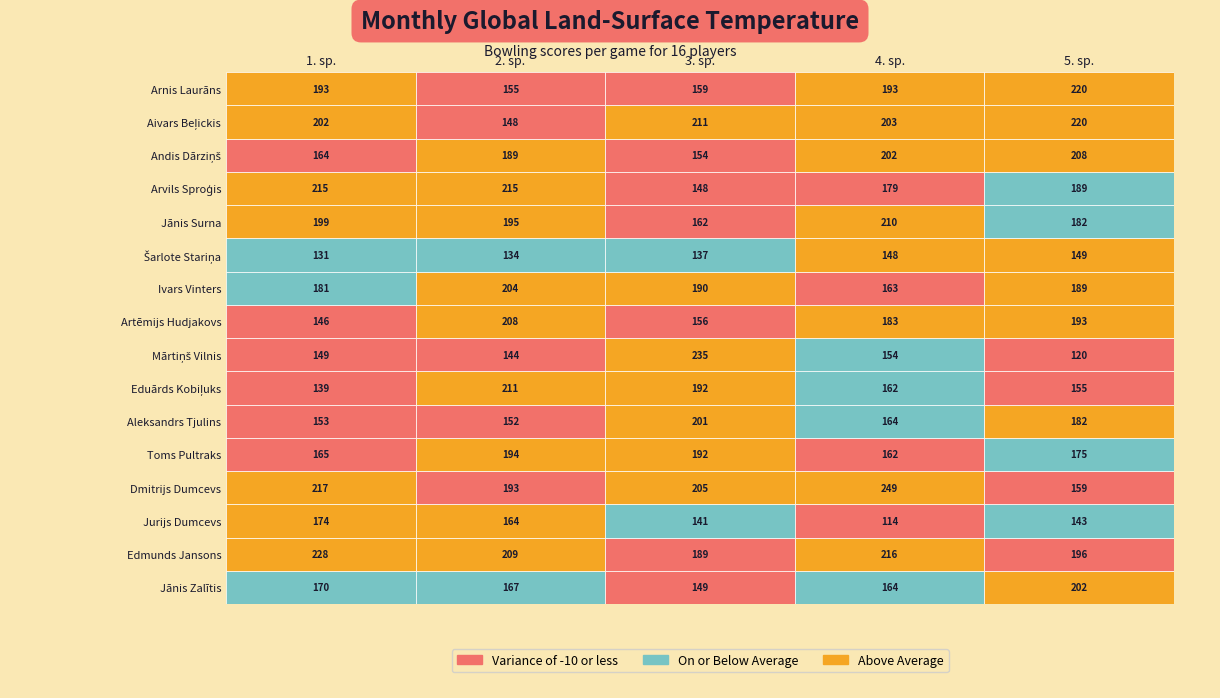

Reading left to right, list all the values displayed in this chart.

Jānis Zalītis: 1. sp.=170	2. sp.=167	3. sp.=149	4. sp.=164	5. sp.=202
Edmunds Jansons: 1. sp.=228	2. sp.=209	3. sp.=189	4. sp.=216	5. sp.=196
Jurijs Dumcevs: 1. sp.=174	2. sp.=164	3. sp.=141	4. sp.=114	5. sp.=143
Dmitrijs Dumcevs: 1. sp.=217	2. sp.=193	3. sp.=205	4. sp.=249	5. sp.=159
Toms Pultraks: 1. sp.=165	2. sp.=194	3. sp.=192	4. sp.=162	5. sp.=175
Aleksandrs Tjulins: 1. sp.=153	2. sp.=152	3. sp.=201	4. sp.=164	5. sp.=182
Eduārds Kobiļuks: 1. sp.=139	2. sp.=211	3. sp.=192	4. sp.=162	5. sp.=155
Mārtiņš Vilnis: 1. sp.=149	2. sp.=144	3. sp.=235	4. sp.=154	5. sp.=120
Artēmijs Hudjakovs: 1. sp.=146	2. sp.=208	3. sp.=156	4. sp.=183	5. sp.=193
Ivars Vinters: 1. sp.=181	2. sp.=204	3. sp.=190	4. sp.=163	5. sp.=189
Šarlote Stariņa: 1. sp.=131	2. sp.=134	3. sp.=137	4. sp.=148	5. sp.=149
Jānis Surna: 1. sp.=199	2. sp.=195	3. sp.=162	4. sp.=210	5. sp.=182
Arvils Sproģis: 1. sp.=215	2. sp.=215	3. sp.=148	4. sp.=179	5. sp.=189
Andis Dārziņš: 1. sp.=164	2. sp.=189	3. sp.=154	4. sp.=202	5. sp.=208
Aivars Beļickis: 1. sp.=202	2. sp.=148	3. sp.=211	4. sp.=203	5. sp.=220
Arnis Laurāns: 1. sp.=193	2. sp.=155	3. sp.=159	4. sp.=193	5. sp.=220